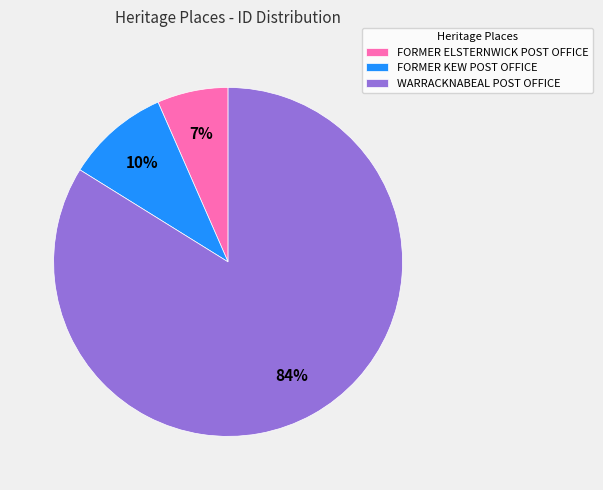

To the nearest percent, what portion does FORMER KEW POST OFFICE represent?

10%